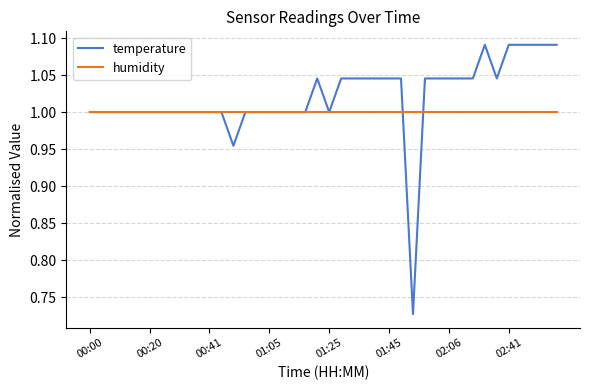

Rank the series by their average value, from highest to lowest.

temperature, humidity